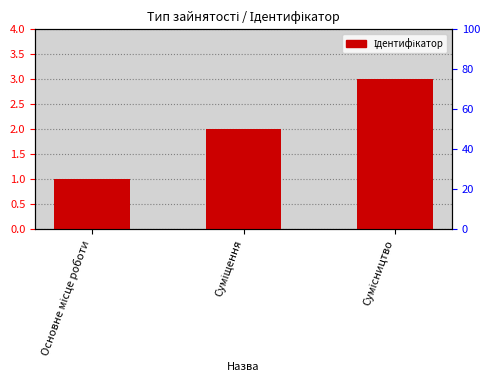

What is the smallest value displayed?

1